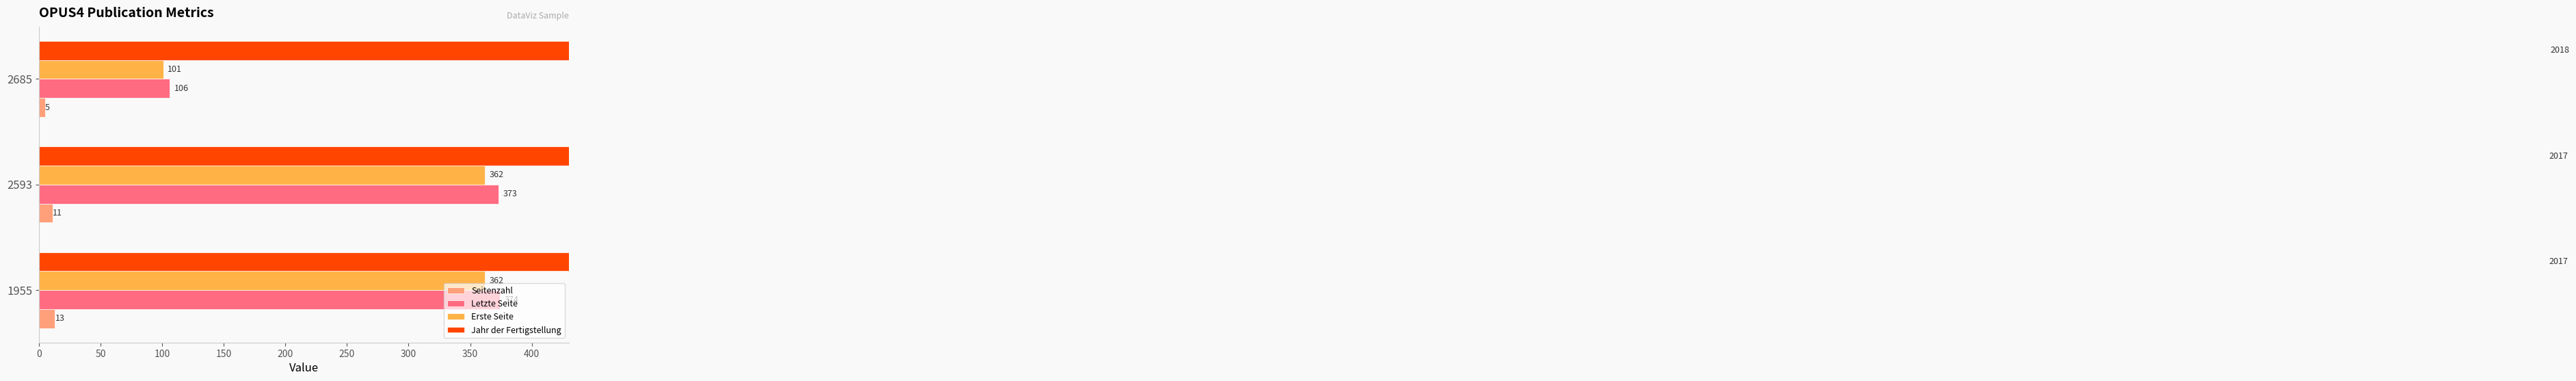

How many bars are there in total?

12